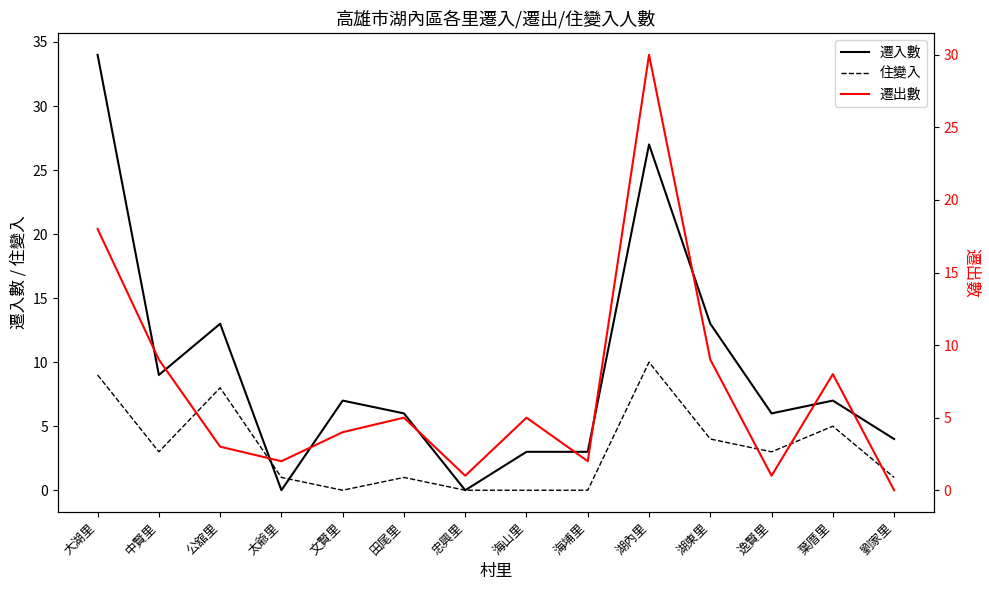

How many times do 住變入 and 遷出數 cross each other?

5